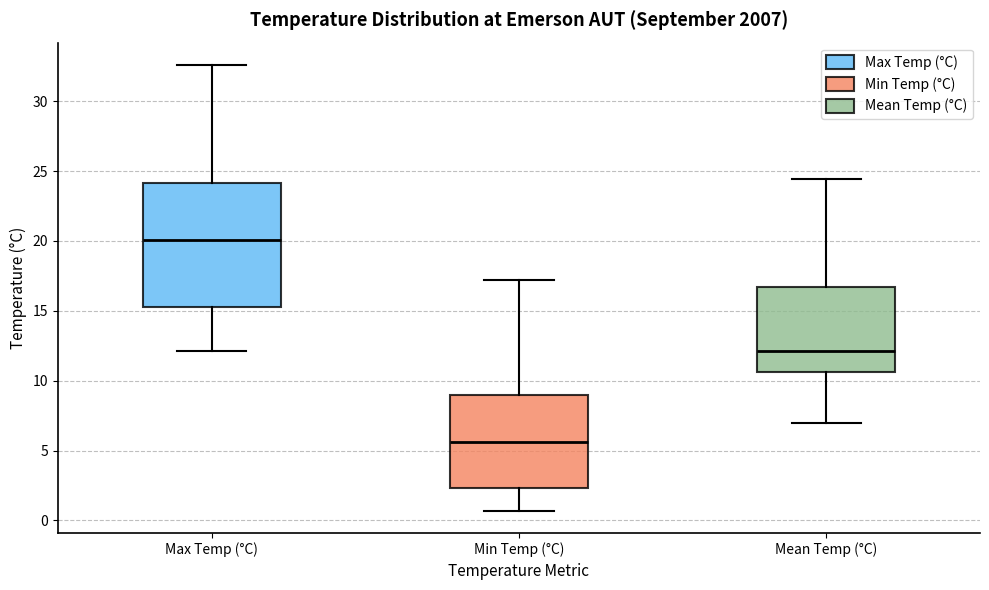

Reading left to right, transcribe this box plot: for each box, give where its median line is, the range the box spans, and where its two whiskers end, as read against the y-axis. The values are not printed on the chart, so give them approximately, as read against the axis.

Max Temp (°C): median 20.0, box 15.5 to 24.0, whiskers 12.0 to 32.5
Min Temp (°C): median 5.5, box 2.5 to 9.0, whiskers 0.5 to 17.0
Mean Temp (°C): median 12.0, box 10.5 to 16.5, whiskers 7.0 to 24.5